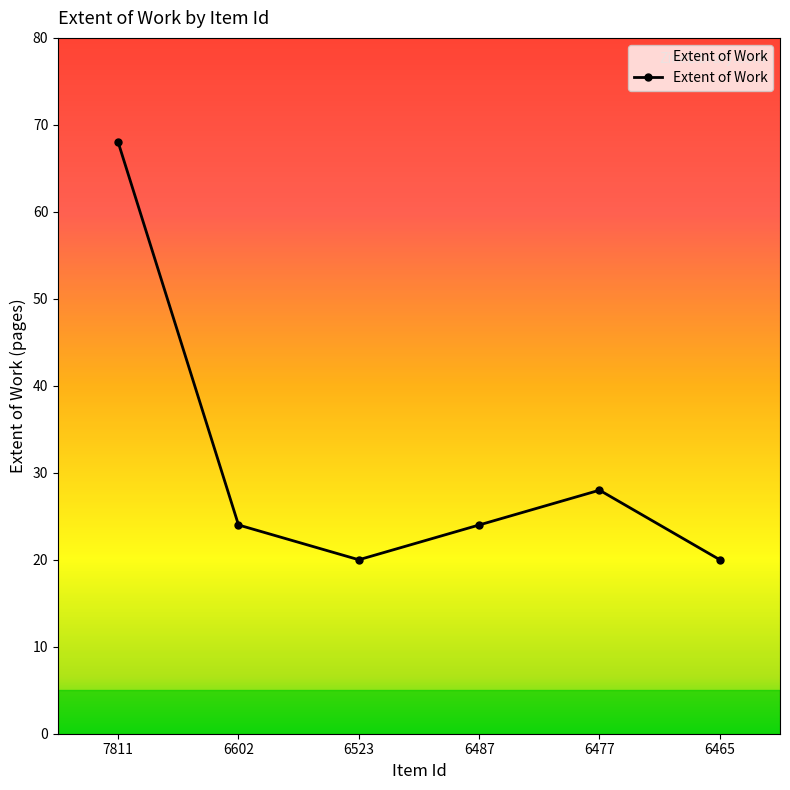

What is the smallest value displayed?

20